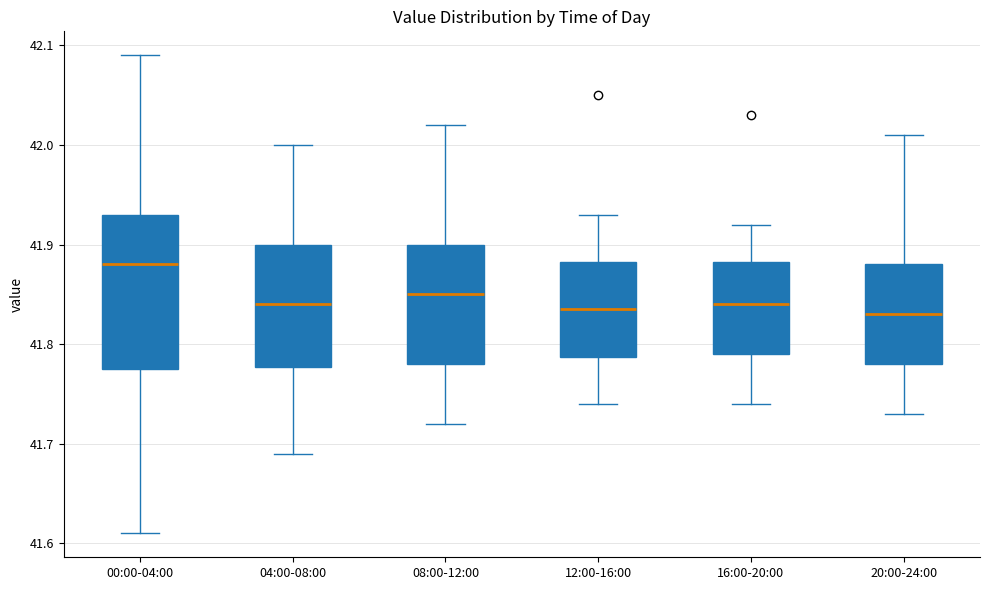

Which box has the highest median line?

00:00-04:00